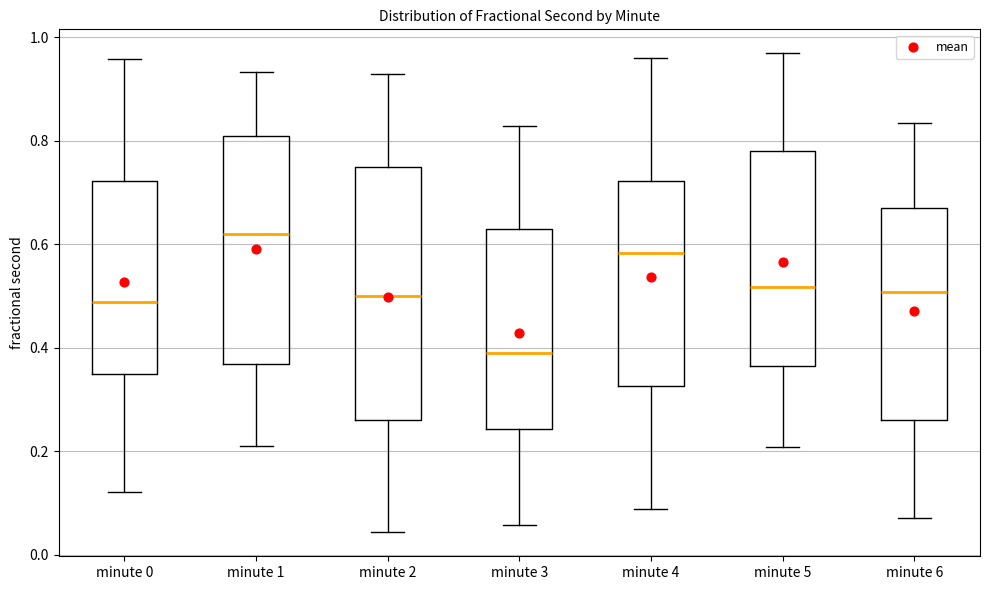

Reading left to right, read every box against the y-axis: the position of its median line, the range the box covers, and the ends of its whiskers. The values are not printed on the chart, so give them approximately, as read against the axis.

minute 0: median 0.48, box 0.34 to 0.72, whiskers 0.12 to 0.96
minute 1: median 0.62, box 0.36 to 0.80, whiskers 0.20 to 0.94
minute 2: median 0.50, box 0.26 to 0.76, whiskers 0.04 to 0.92
minute 3: median 0.38, box 0.24 to 0.62, whiskers 0.06 to 0.82
minute 4: median 0.58, box 0.32 to 0.72, whiskers 0.08 to 0.96
minute 5: median 0.52, box 0.36 to 0.78, whiskers 0.20 to 0.96
minute 6: median 0.50, box 0.26 to 0.66, whiskers 0.08 to 0.84